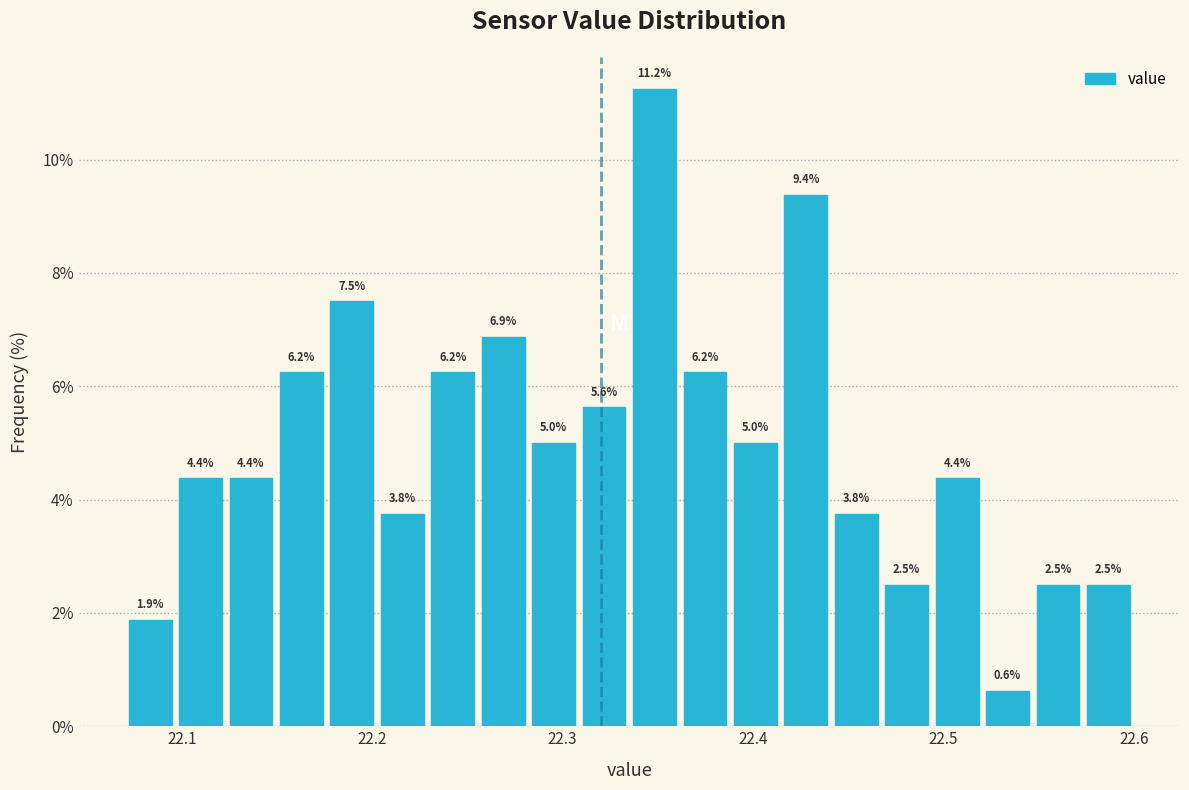

Read against the x-axis, roughly where is the centre of the tallest bar?

22.35